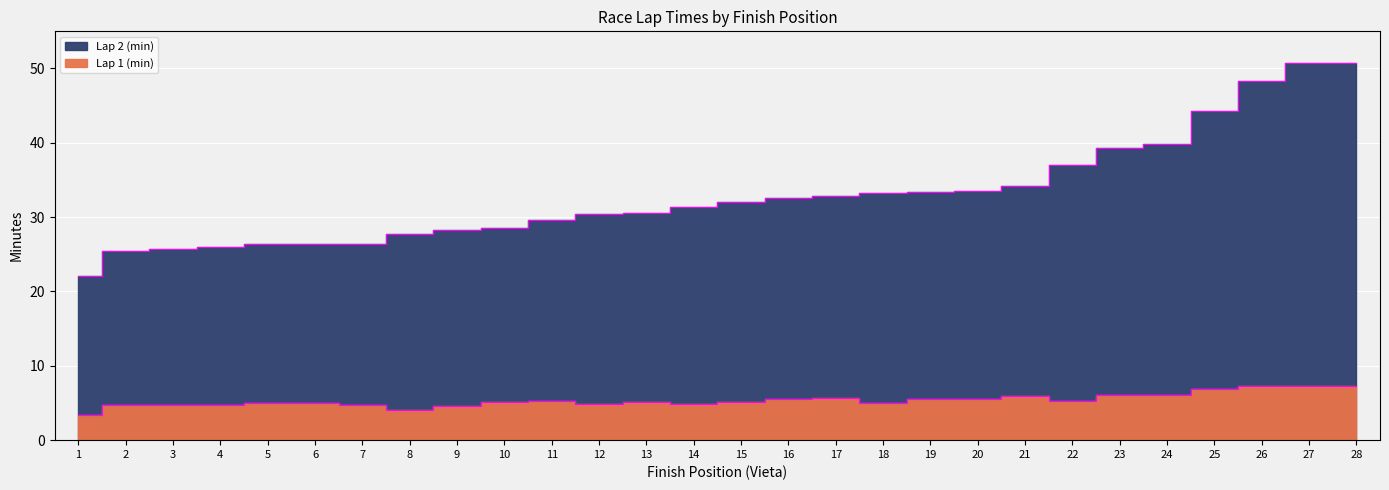

List the series in order of their overall mean, highest first.

Lap 2 (min), Lap 1 (min)